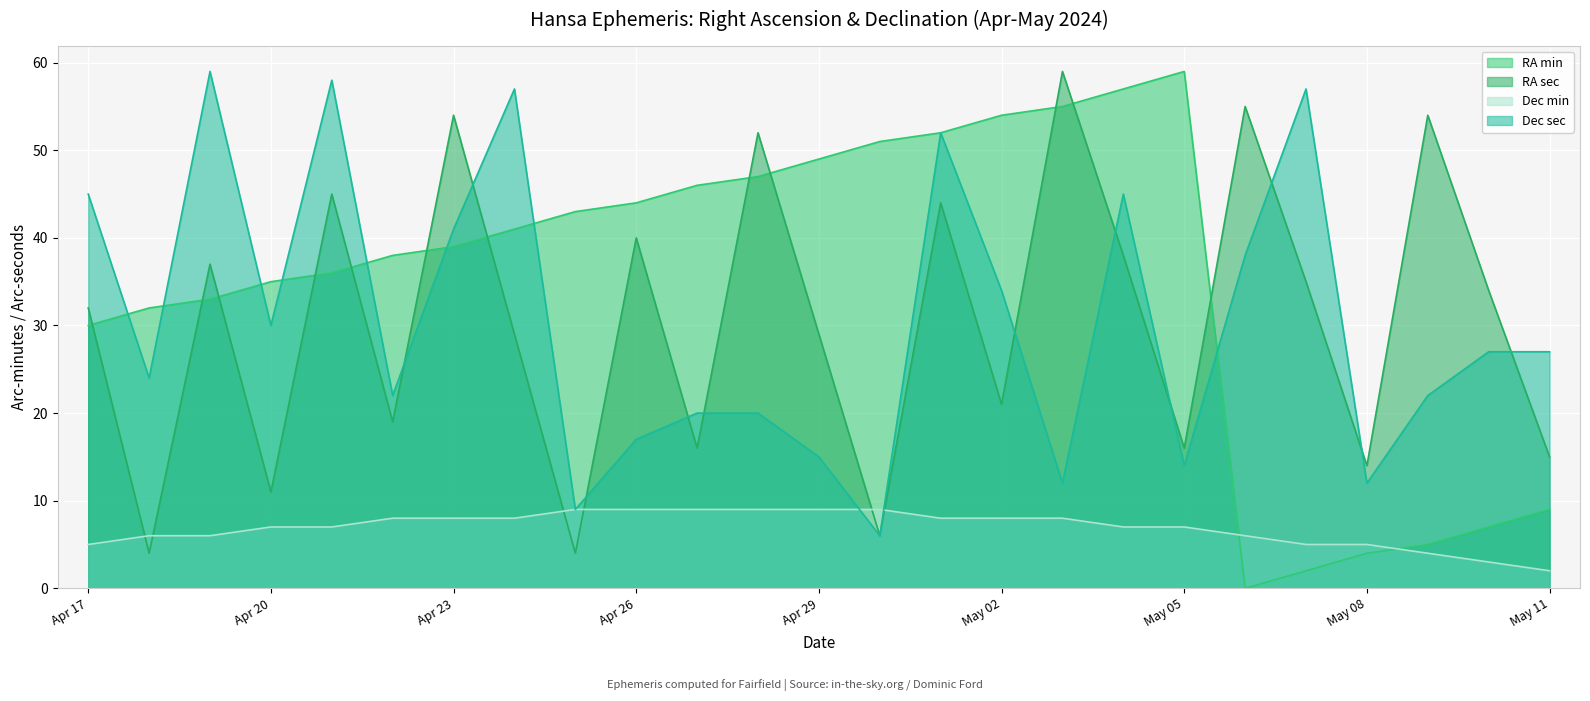

Which series has the largest total across all categories?

RA min